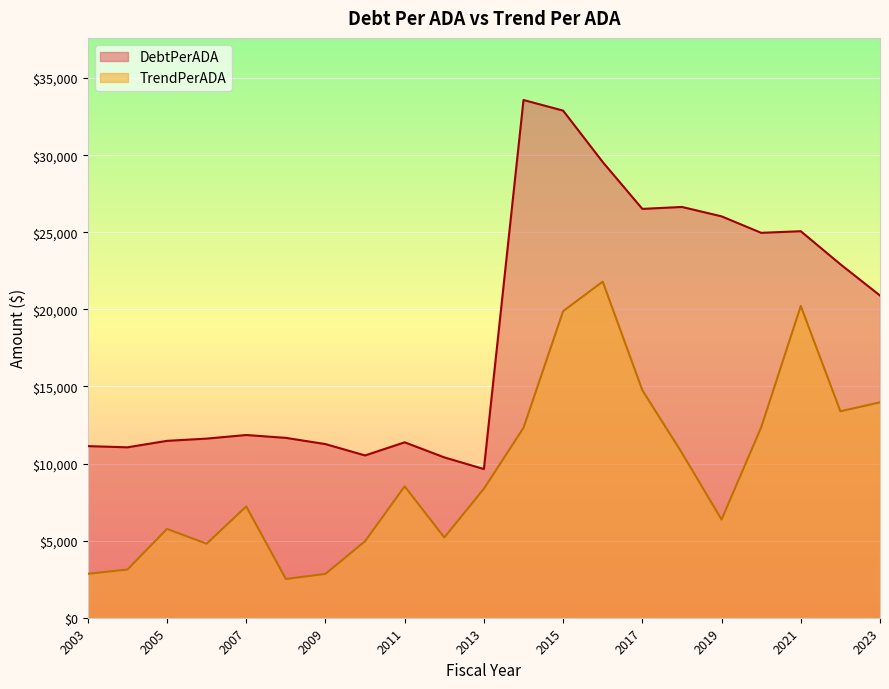

Which series has the widest spread of values?

DebtPerADA